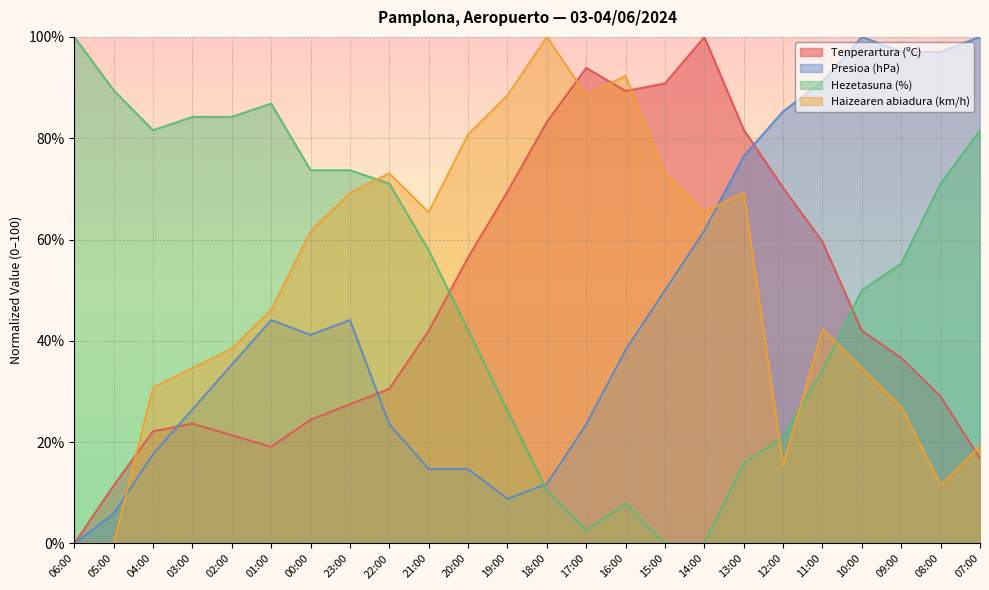

How many categories are shown in the chart?

24